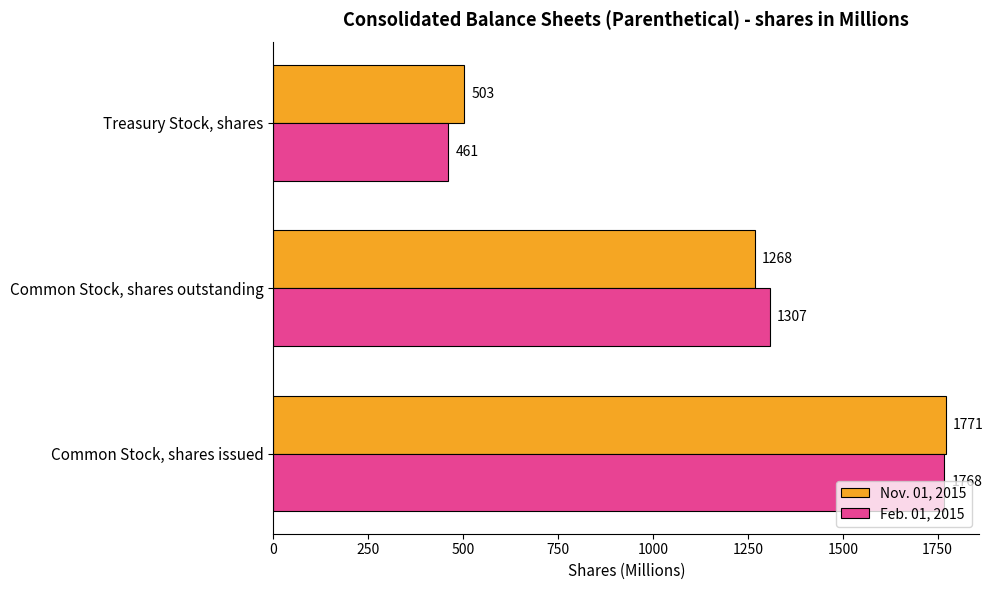

How many series are shown in this chart?

2